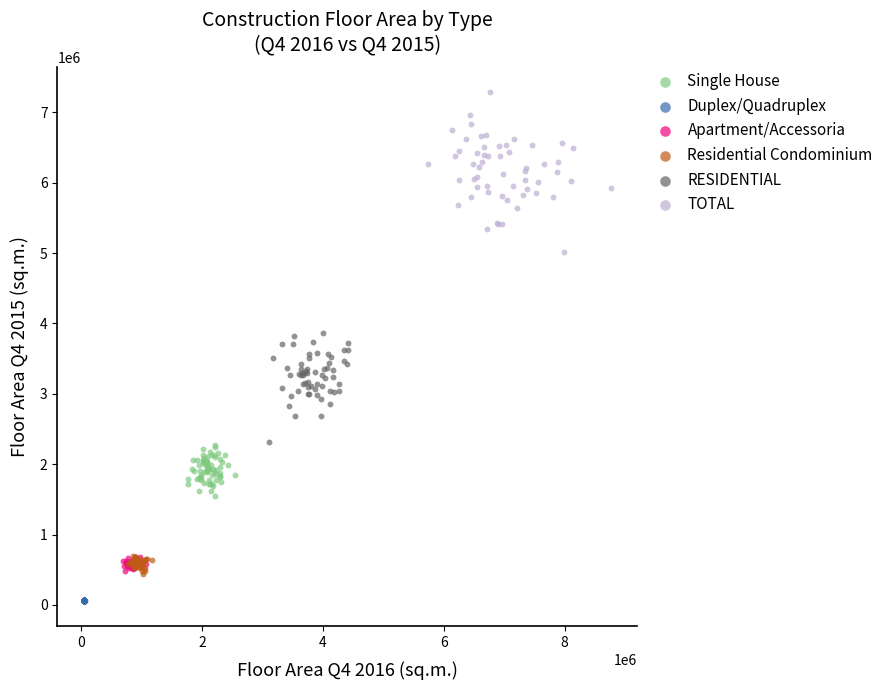

What are all the series names shown in the legend?

Single House, Duplex/Quadruplex, Apartment/Accessoria, Residential Condominium, RESIDENTIAL, TOTAL